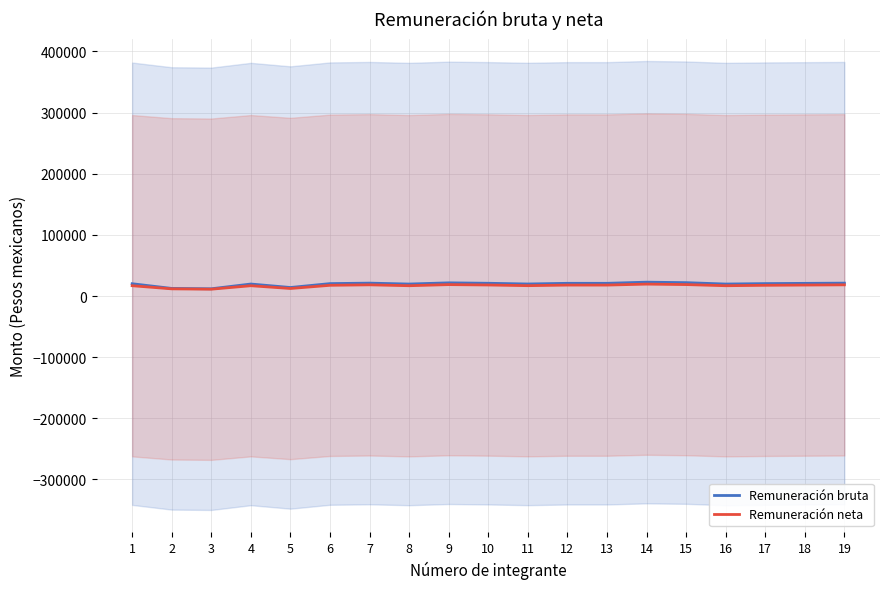

Rank the categories by Remuneración bruta value from highest to lowest.

14, 15, 9, 7, 19, 10, 13, 12, 18, 6, 17, 1, 11, 4, 8, 16, 5, 2, 3